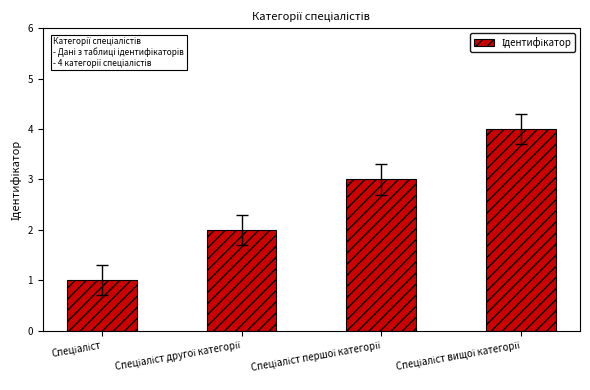

What is the sum of all values?

10